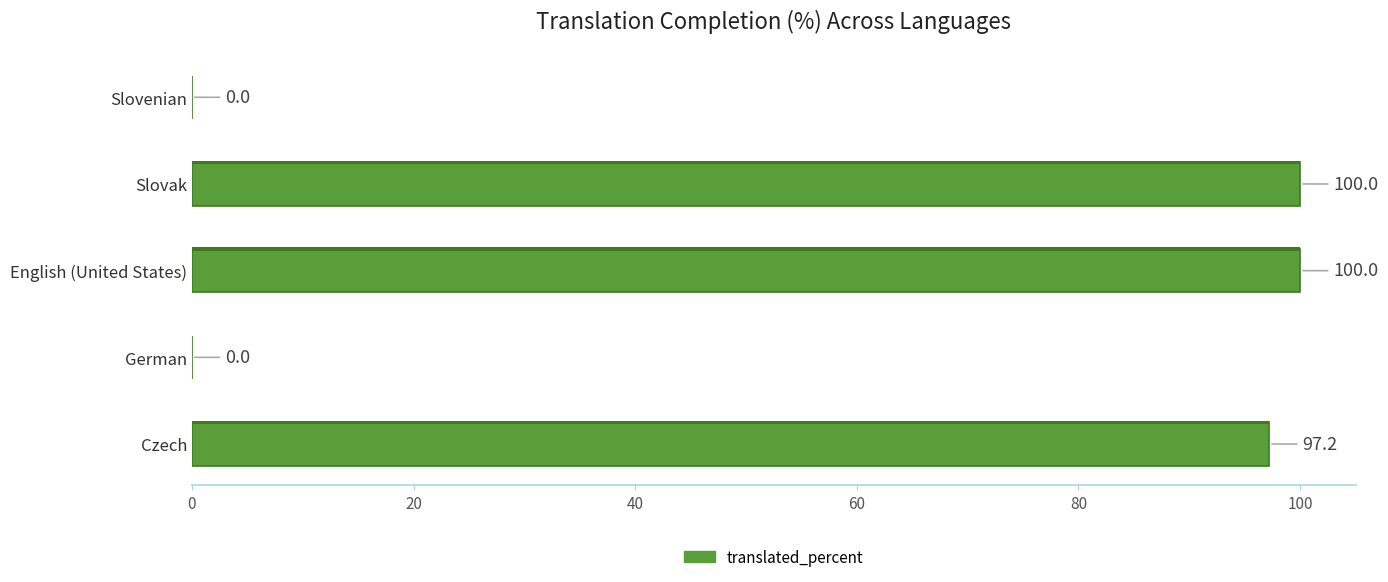

What is the sum of all values?

297.2